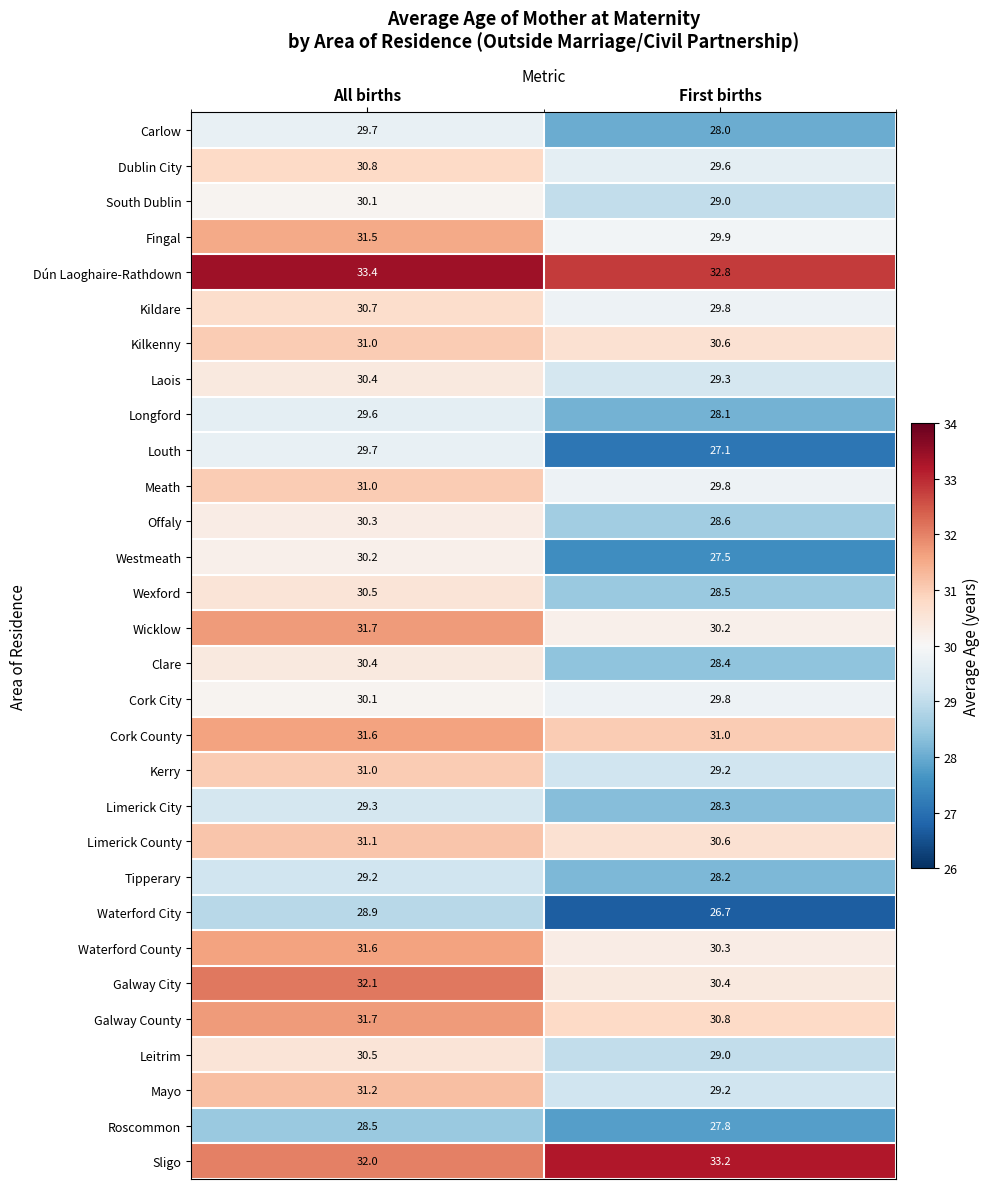

Which label corresponds to the smallest value in the chart?

First births